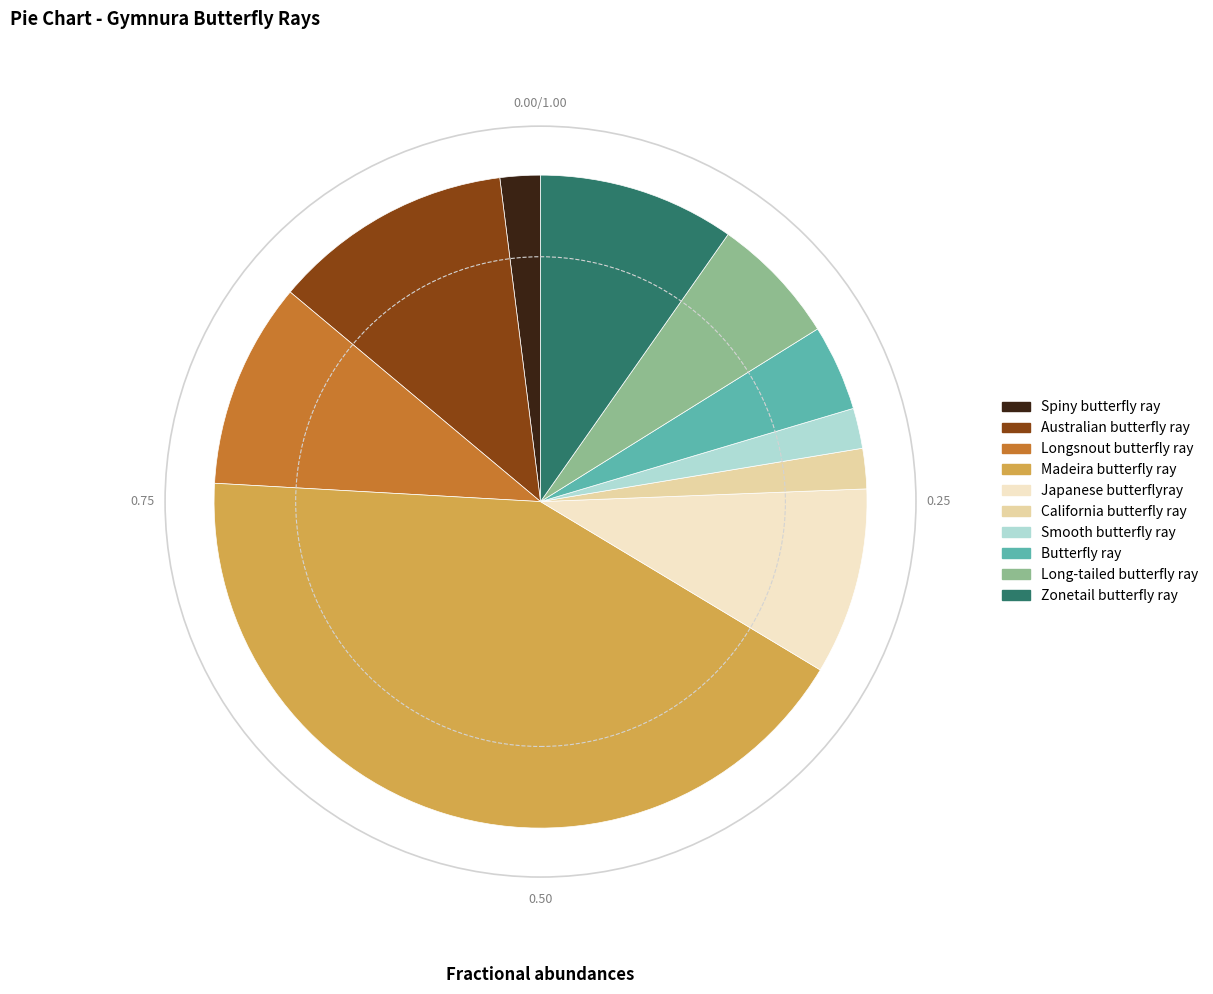

Count the number of slices in the pie.

10